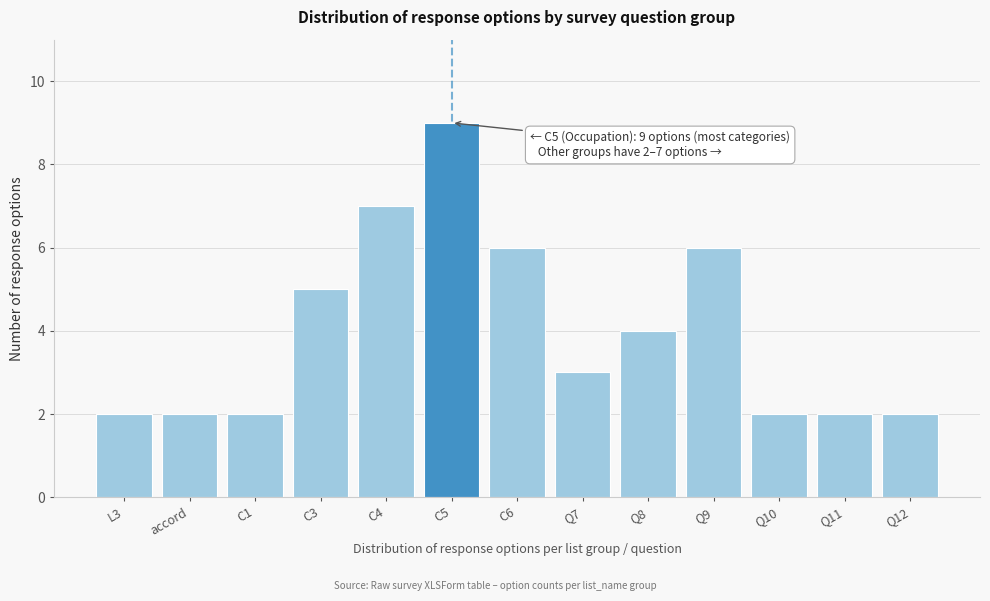

Reading right to left, what are all the values shown in this chart?

Q12=2	Q11=2	Q10=2	Q9=6	Q8=4	Q7=3	C6=6	C5=9	C4=7	C3=5	C1=2	accord=2	L3=2